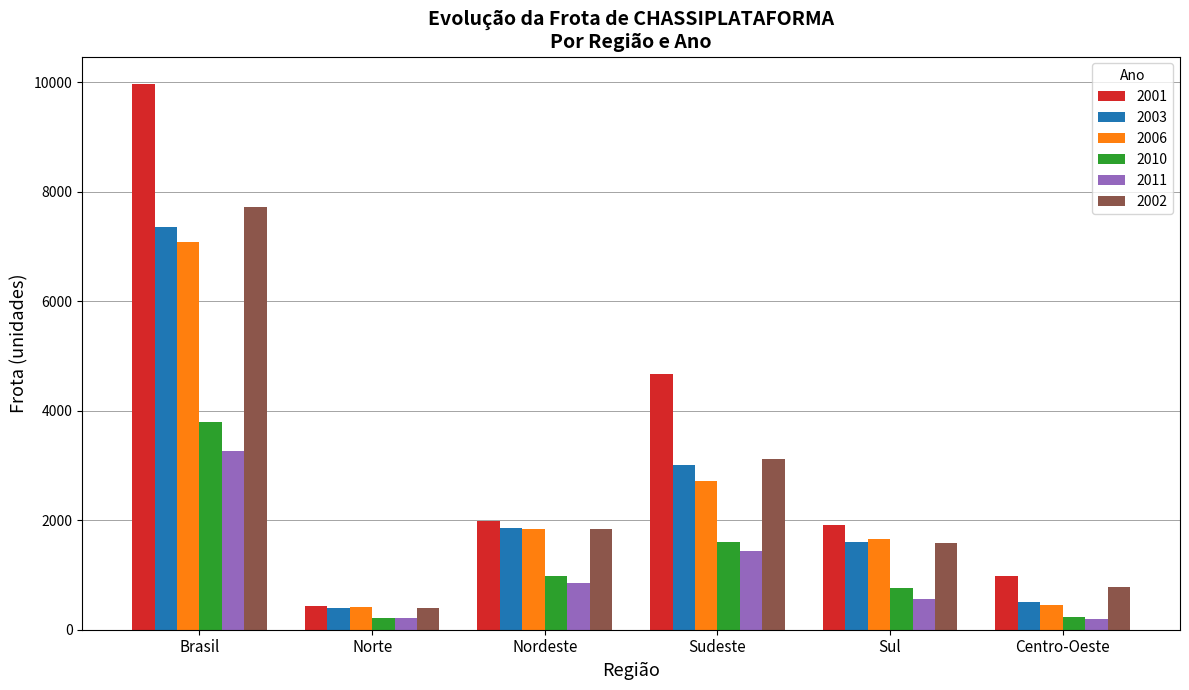

Which category has the highest value across all series?

Brasil